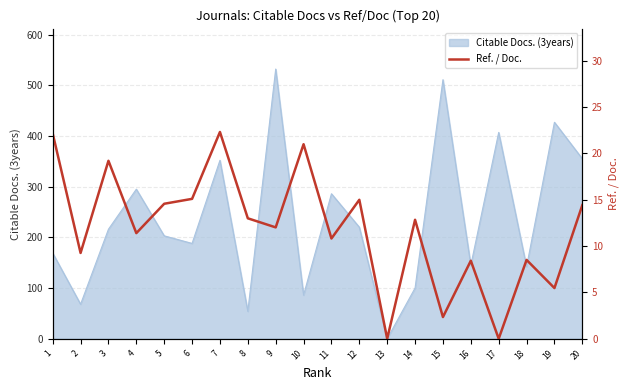

Is it true that the value at 3 is 31.2?

False